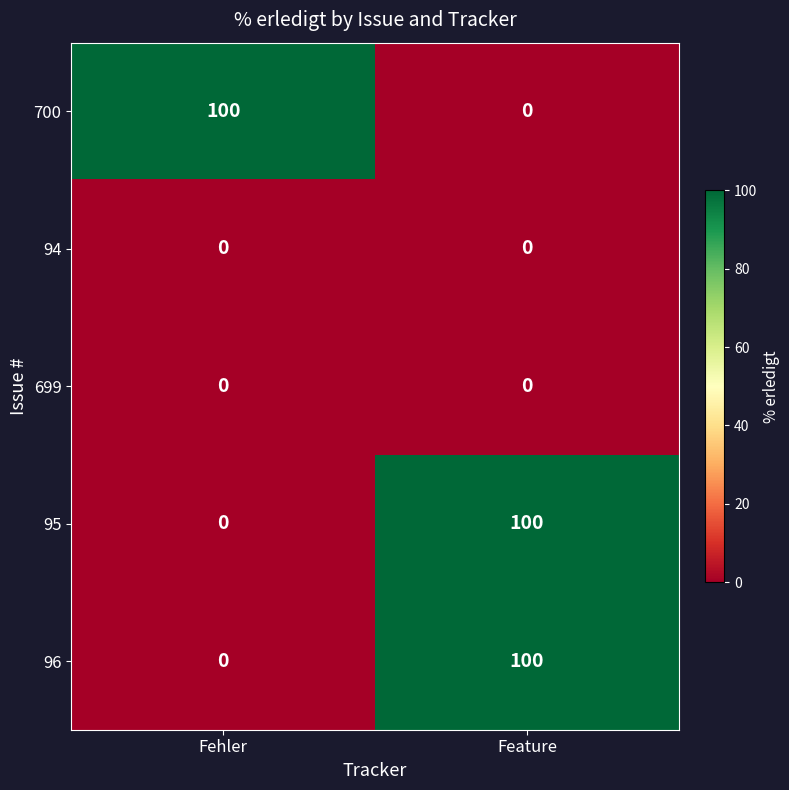

Rank the categories by 95 value from lowest to highest.

Fehler, Feature